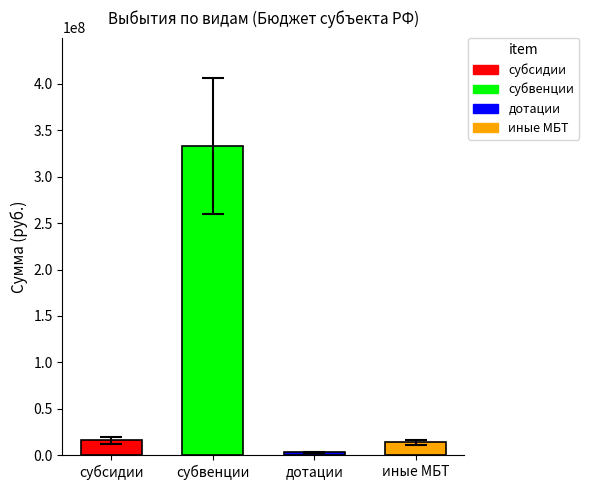

What is the maximum value for дотации?

3072800.0